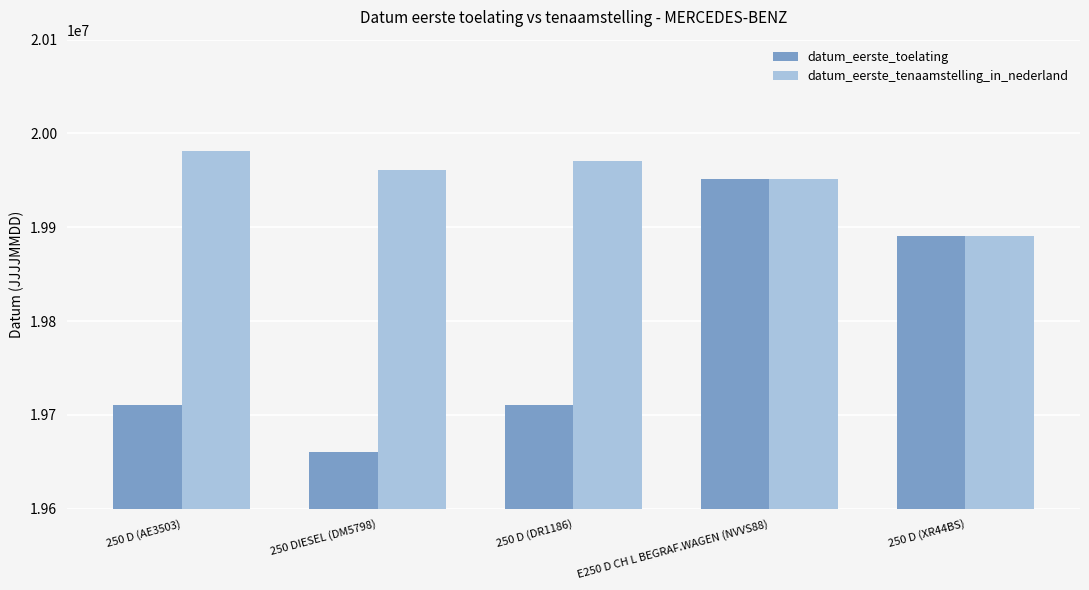

Which category has the lowest value across all series?

250 DIESEL (DM5798)